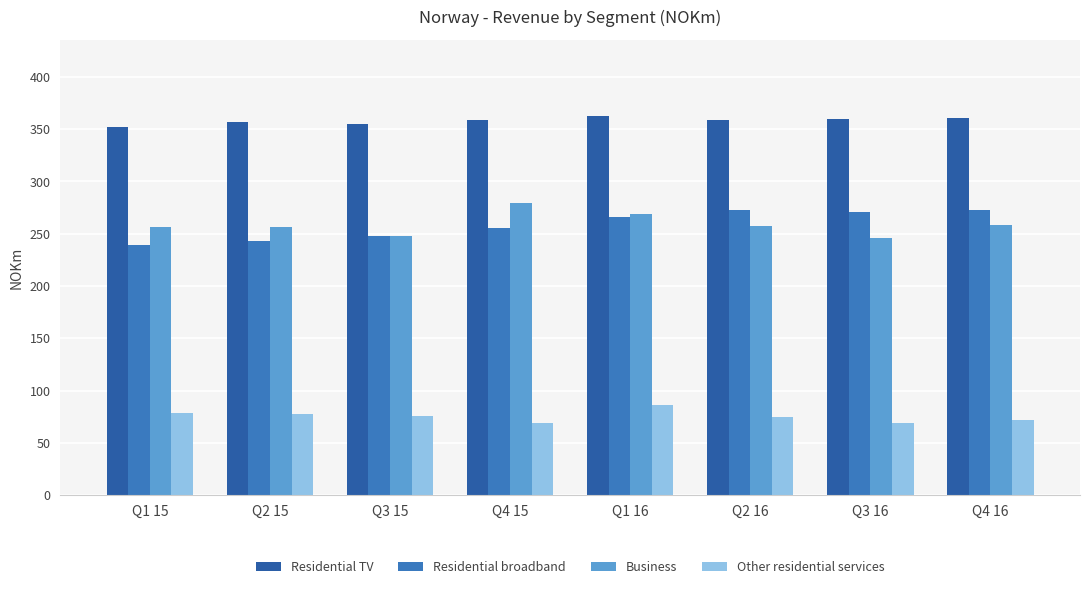

Reading left to right, extract all data points from this chart.

Residential TV: 352	357	355	359	363	359	360	361
Residential broadband: 239	243	248	255	266	273	271	273
Business: 256	256	248	279	269	257	246	258
Other residential services: 79	78	76	69	86	75	69	72